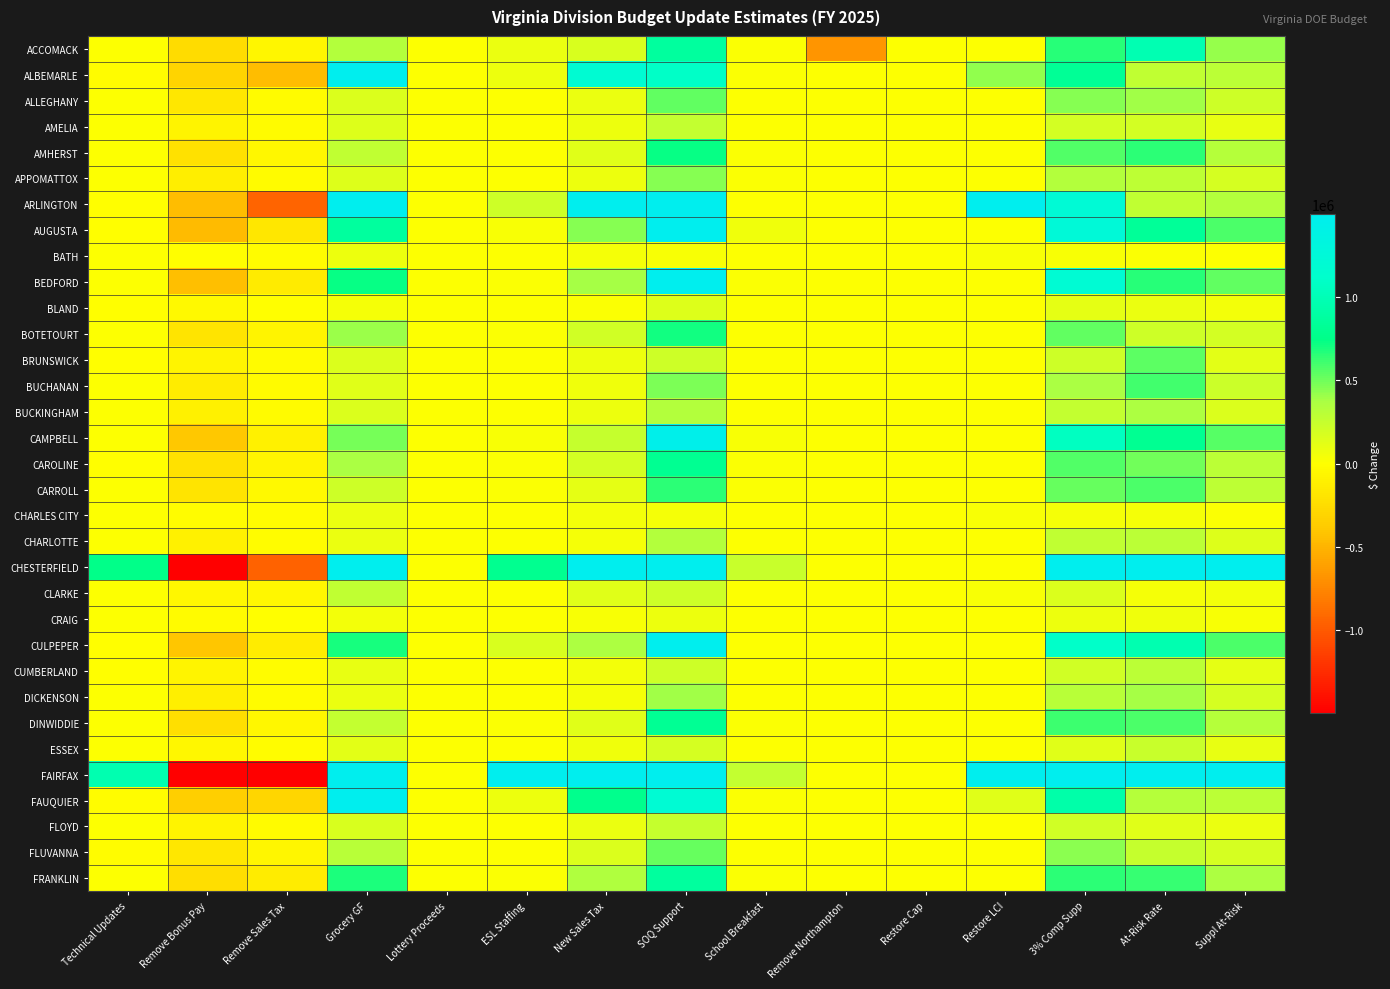

How many categories are shown in the chart?

15